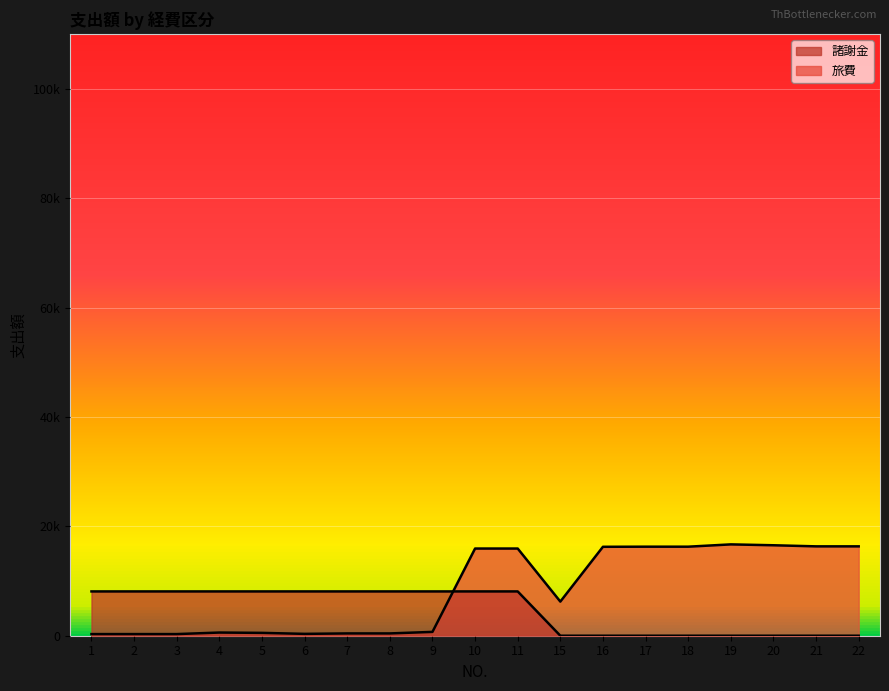

Does the chart display data point markers on the line(s)?

No